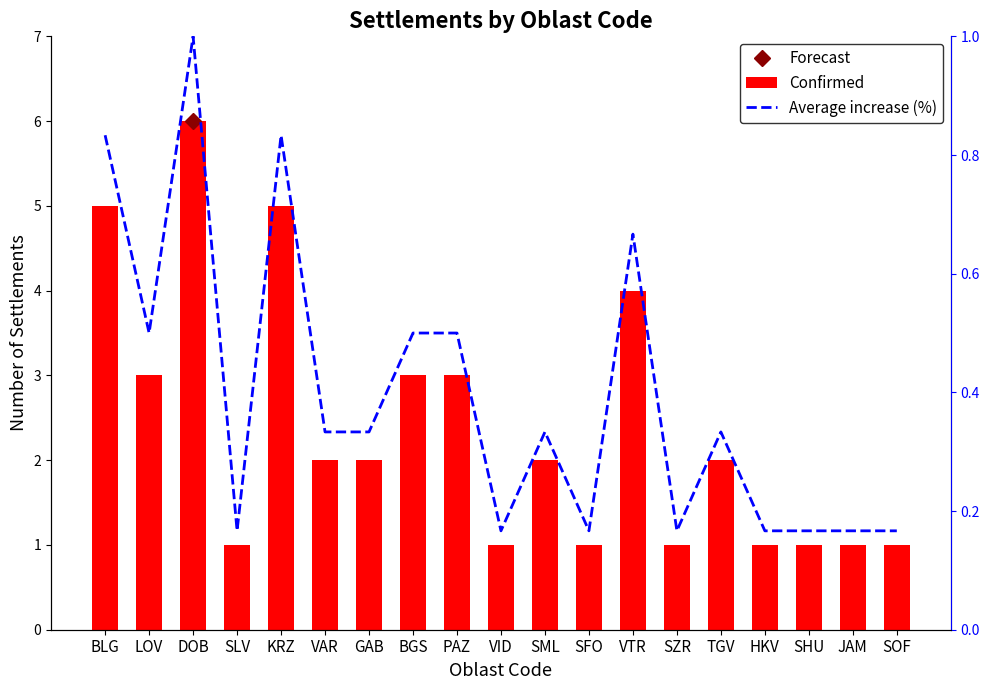

What is the difference between the maximum and minimum values in the Confirmed series?

5.0